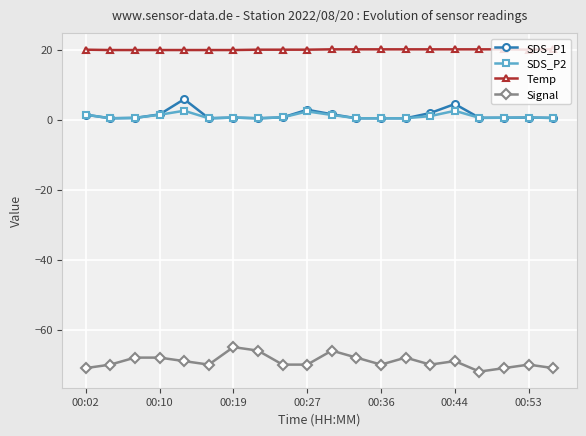

What is the value of the Temp point at the 4th from the left?

19.9